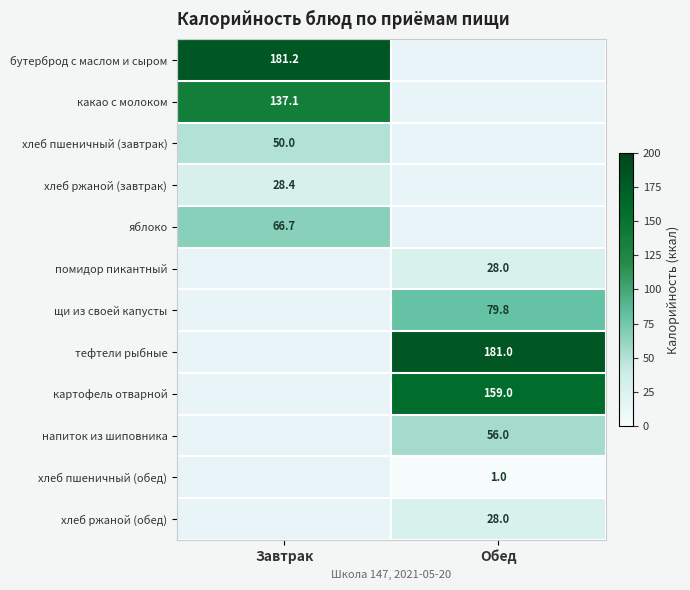

Is the value of щи из своей капусты at Обед greater than the value of хлеб ржаной (завтрак) at Завтрак?

Yes